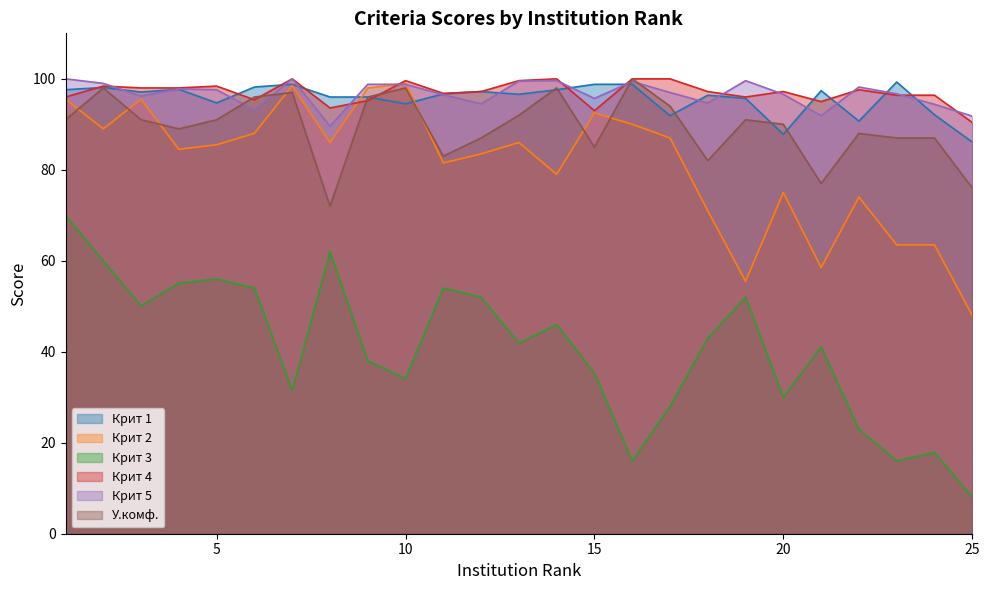

In Крит 2, how many points are lower than both neighbors (excluding endpoints)?

7